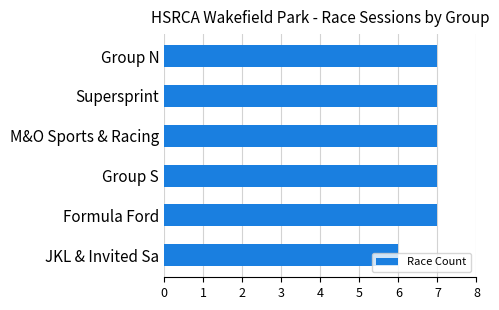

What is the sum of all values?

41